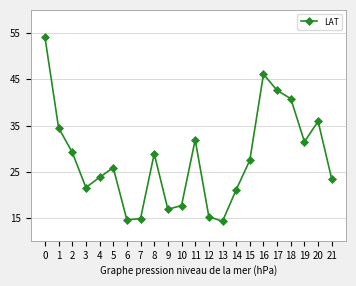

Is it true that the value at 6 is 3.6?

False